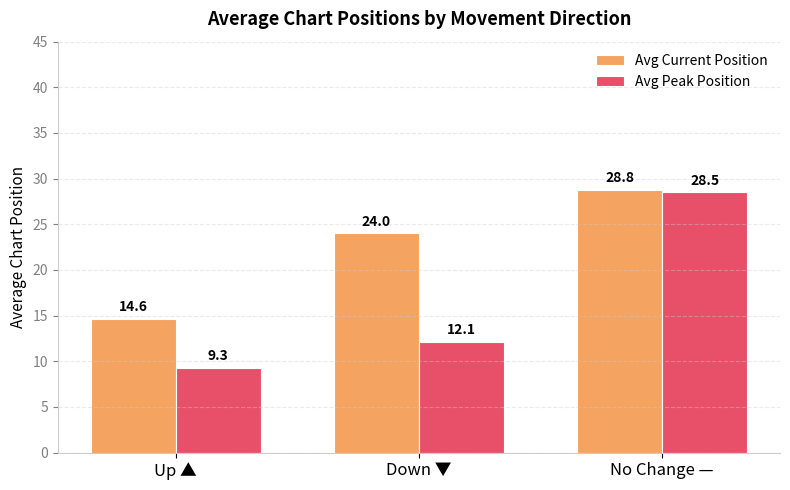

Is the value of Avg Peak Position at Up ▲ greater than the value of Avg Current Position at Down ▼?

No